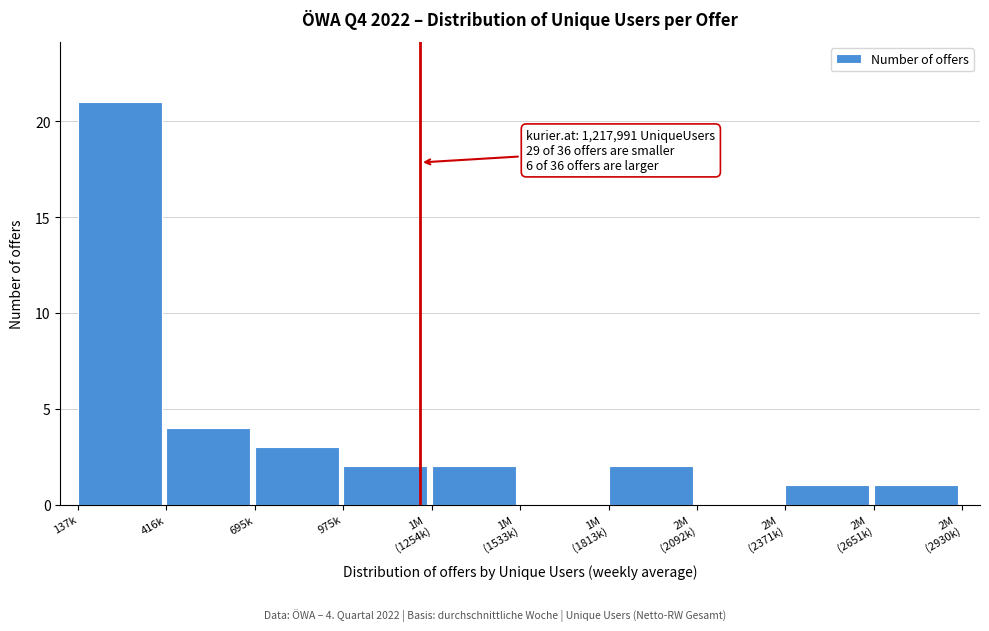

Which category has the highest value across all series?

137k